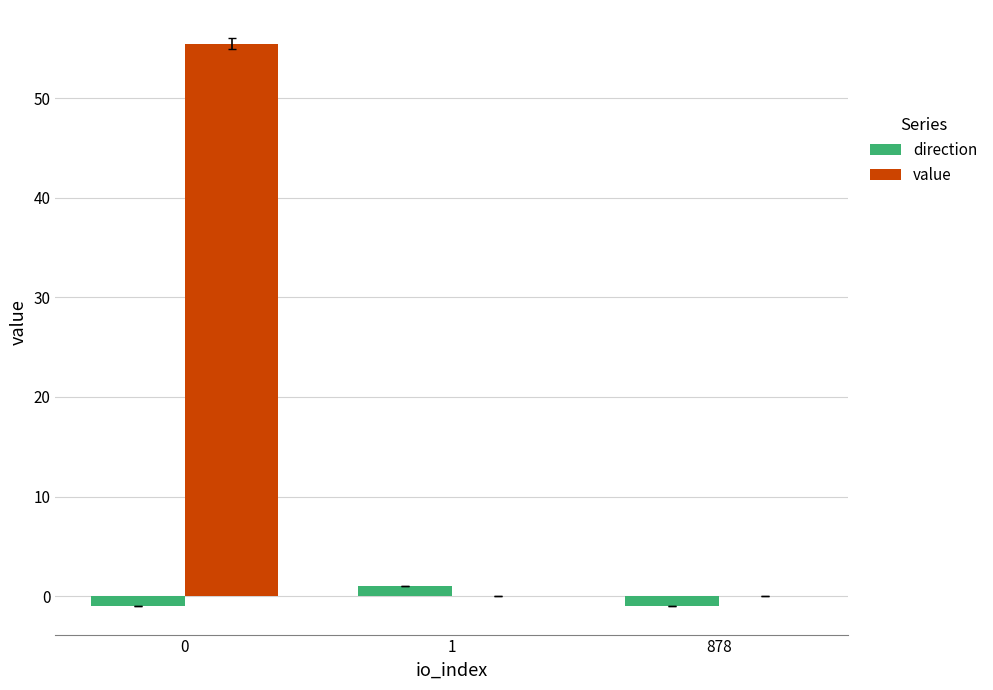

Which series changed the most between 0 and 1?

value